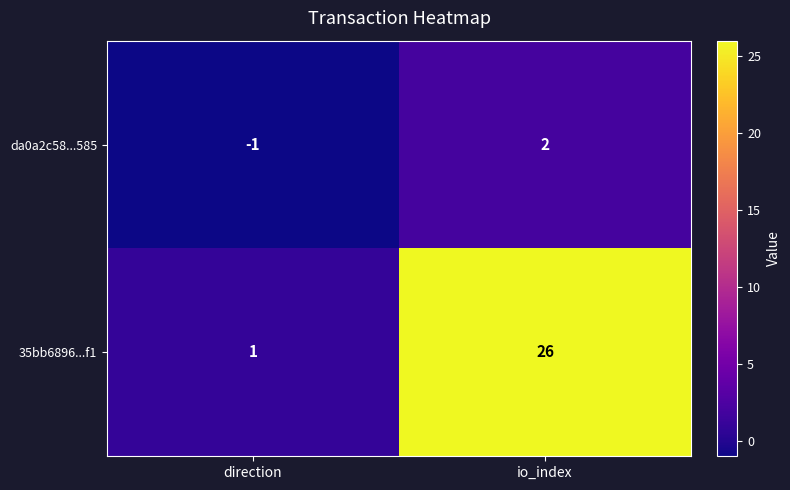

What is the difference between the maximum and minimum values in the 35bb6896...f1 series?

25